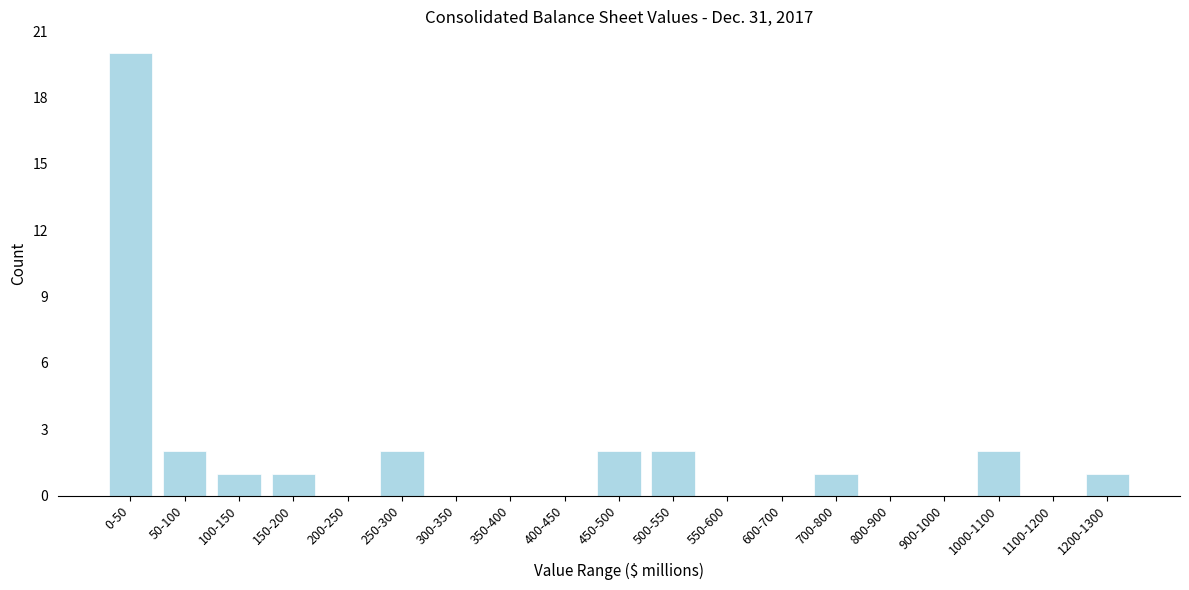

Reading left to right, transcribe all the data shown in this chart.

0-50=20	50-100=2	100-150=1	150-200=1	200-250=0	250-300=2	300-350=0	350-400=0	400-450=0	450-500=2	500-550=2	550-600=0	600-700=0	700-800=1	800-900=0	900-1000=0	1000-1100=2	1100-1200=0	1200-1300=1